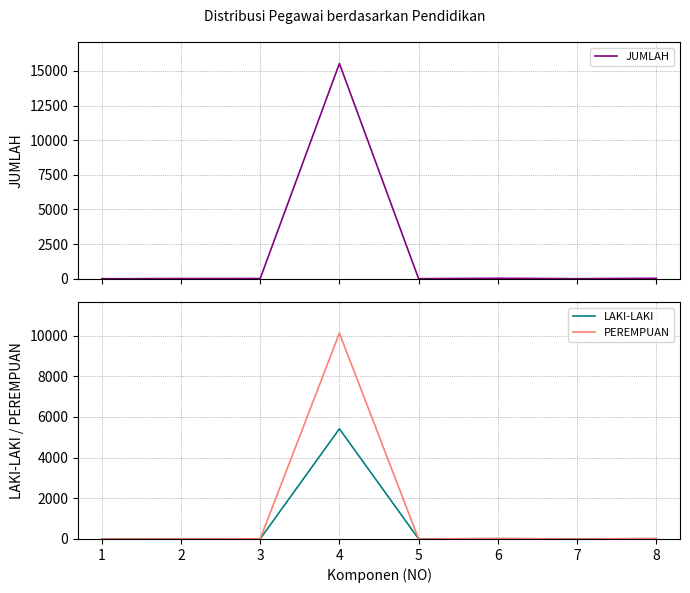

How many data points in JUMLAH are less than 15?

4